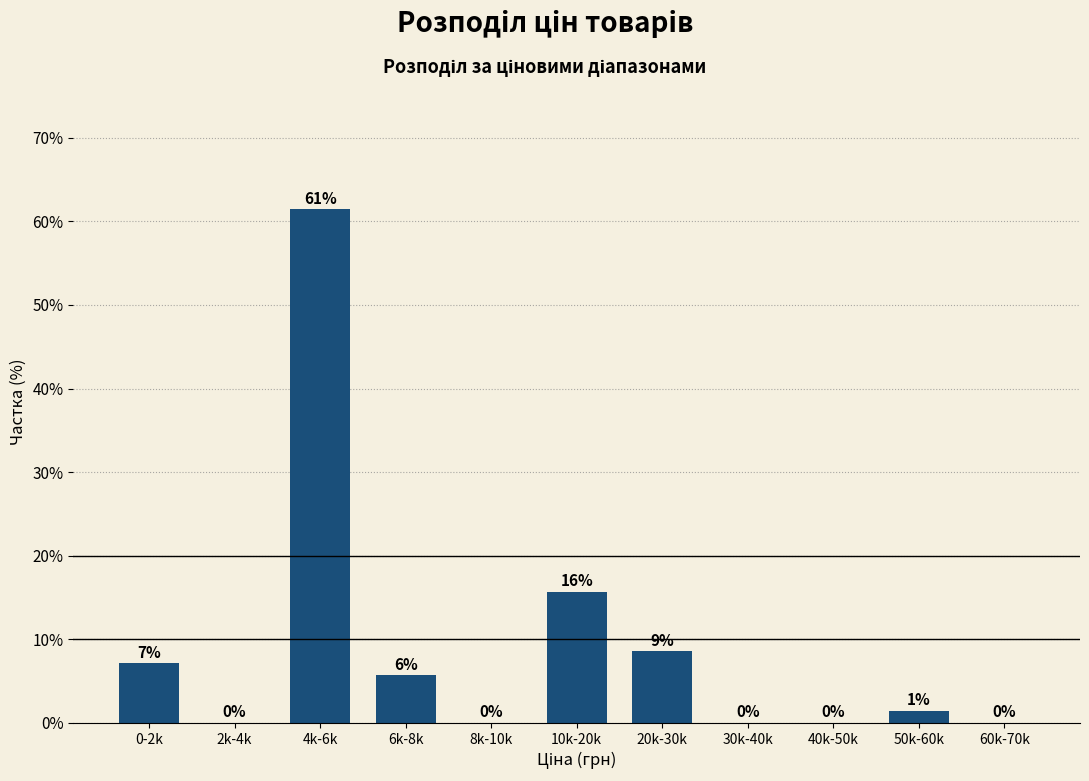

Are the bars horizontal?

No